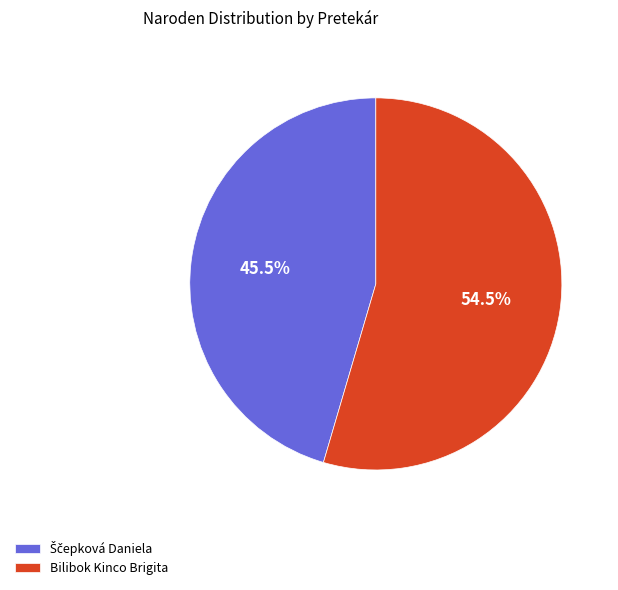

Which category has the biggest portion of the pie?

Bilibok Kinco Brigita